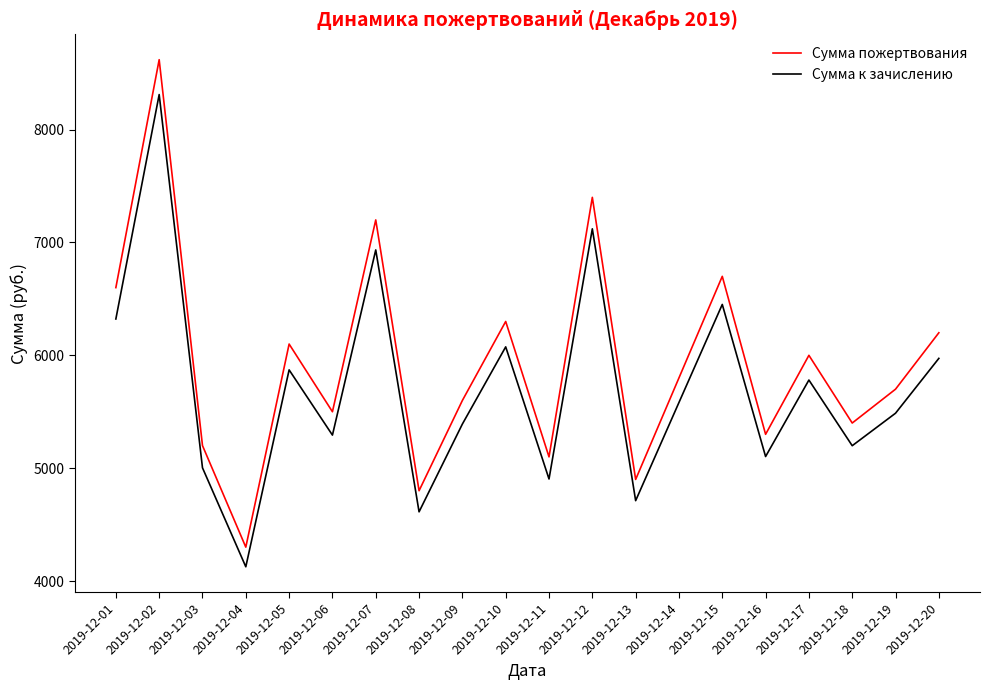

Which series has the largest range (max minus min)?

Сумма пожертвования